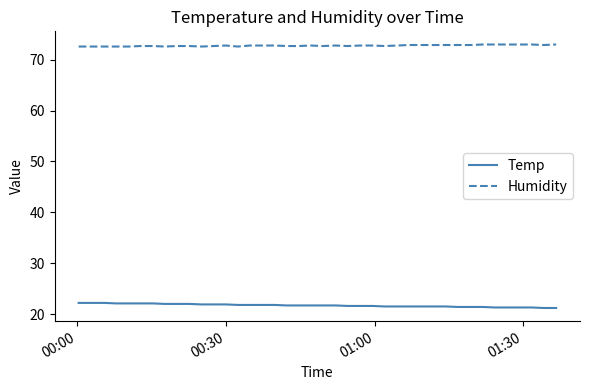

Which series has the largest total across all categories?

Humidity